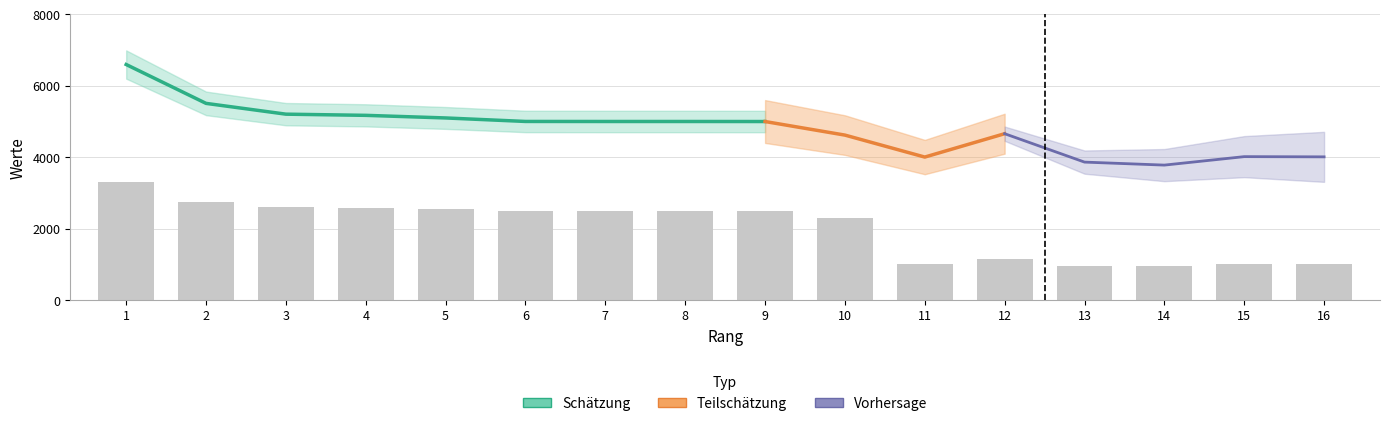

Which label corresponds to the largest value in the chart?

1